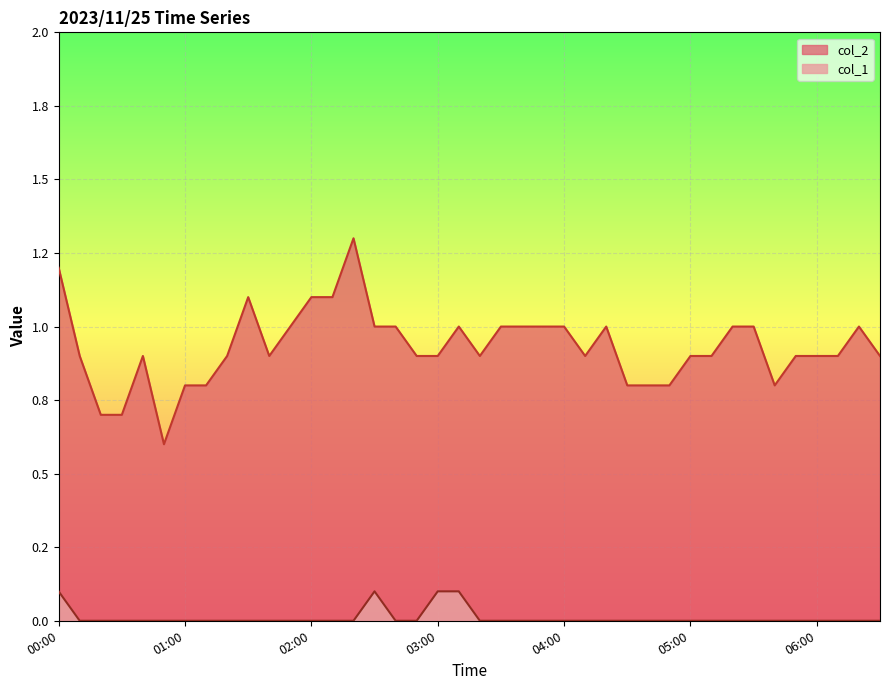

At how many categories does at least one series exceed 1?

5